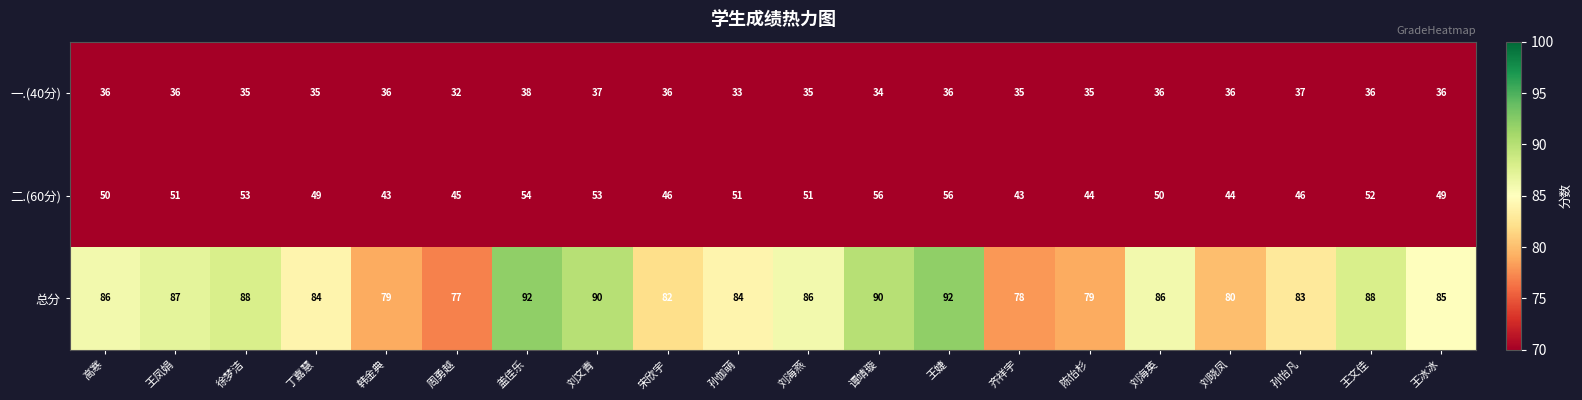

What is the difference between the maximum and minimum values in the 总分 series?

15